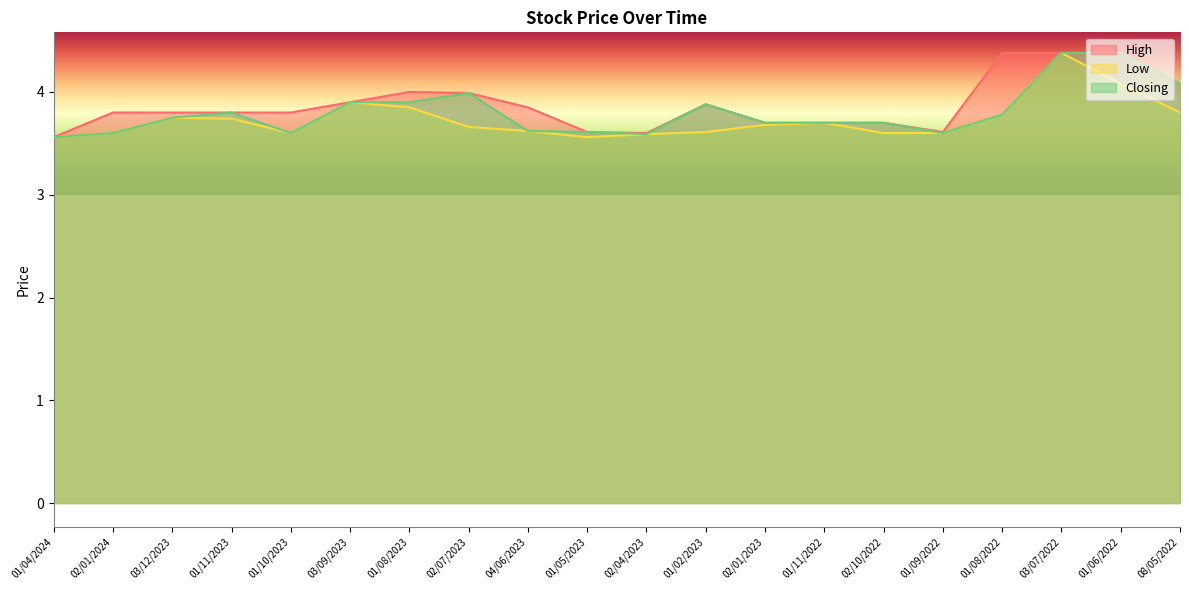

Reading right to left, what are all the values shown in this chart?

High: 4.1	4.4	4.4	4.4	3.6	3.7	3.7	3.7	3.9	3.6	3.6	3.9	4.0	4.0	3.9	3.8	3.8	3.8	3.8	3.6
Low: 3.8	4.1	4.4	3.8	3.6	3.6	3.7	3.7	3.6	3.6	3.6	3.6	3.7	3.9	3.9	3.6	3.7	3.8	3.6	3.6
Closing: 4.1	4.4	4.4	3.8	3.6	3.7	3.7	3.7	3.9	3.6	3.6	3.6	4.0	3.9	3.9	3.6	3.8	3.8	3.6	3.6